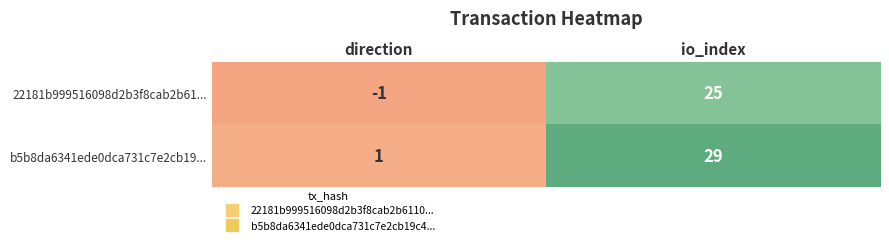

Rank the series by their average value, from lowest to highest.

22181b999516098d2b3f8cab2b61..., b5b8da6341ede0dca731c7e2cb19...